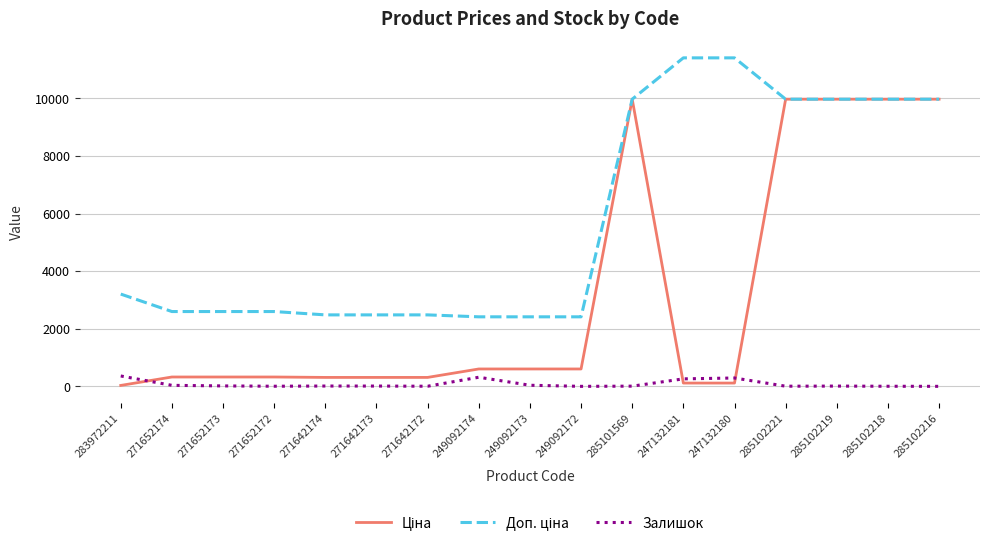

What is the maximum value shown in the chart?

11410.0